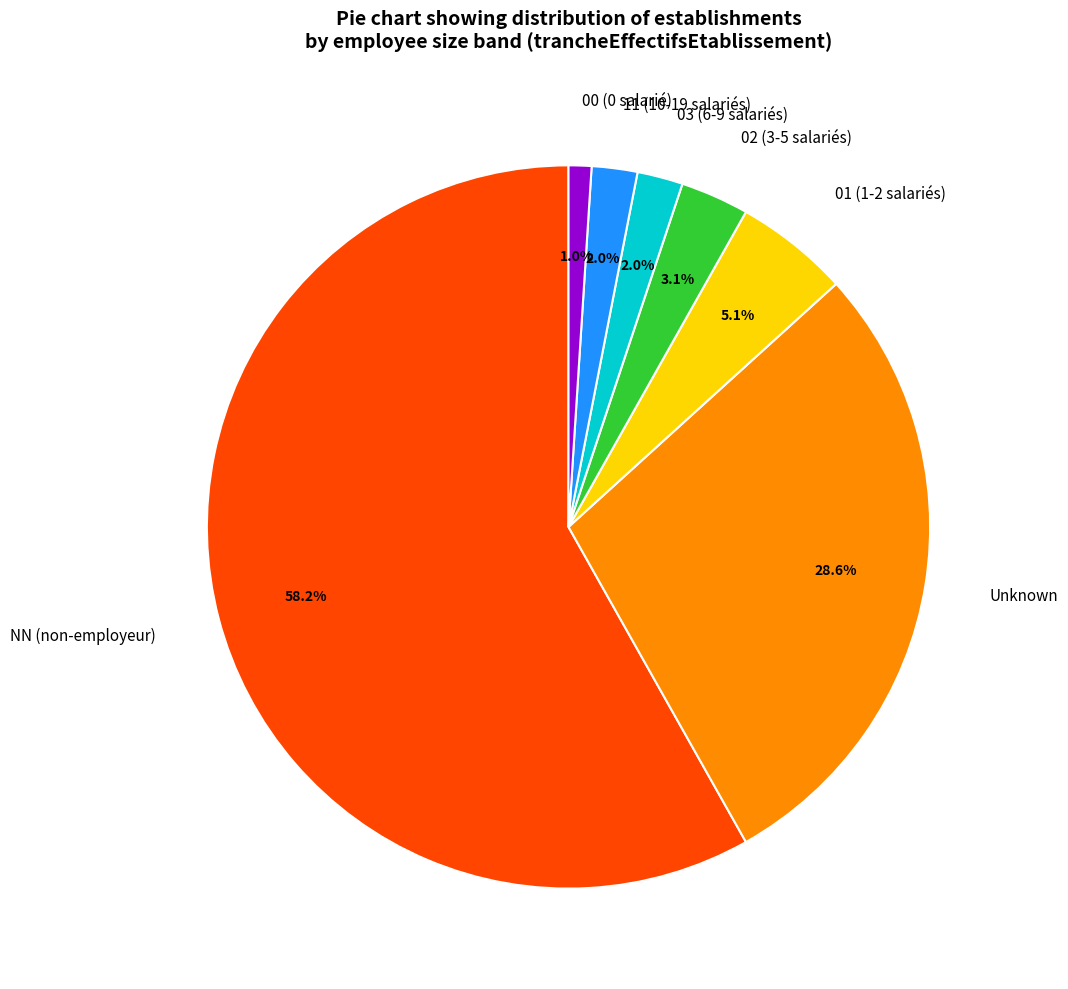

What is the total percentage of 01 (1-2 salariés) and 11 (10-19 salariés)?

7.1%